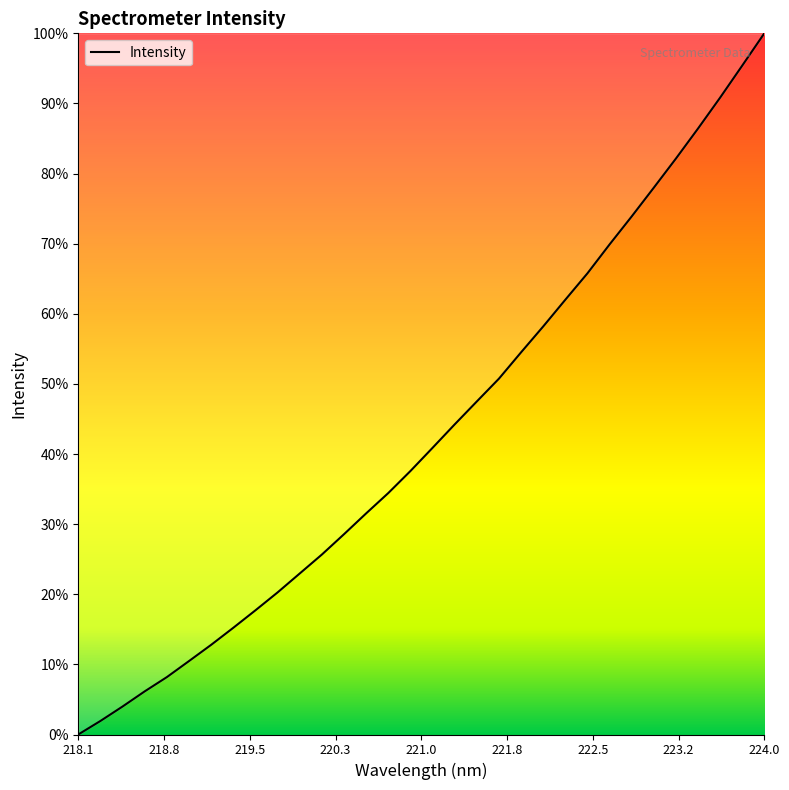

Does the chart have visible grid lines?

No